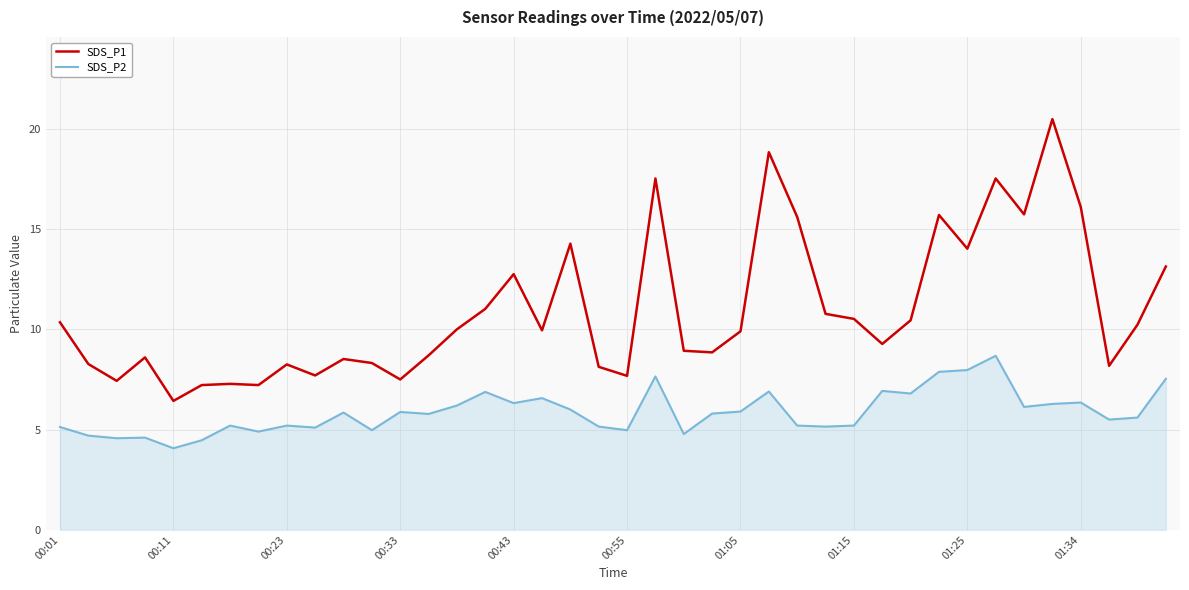

How many interior local peaks does the SDS_P1 series have?

11